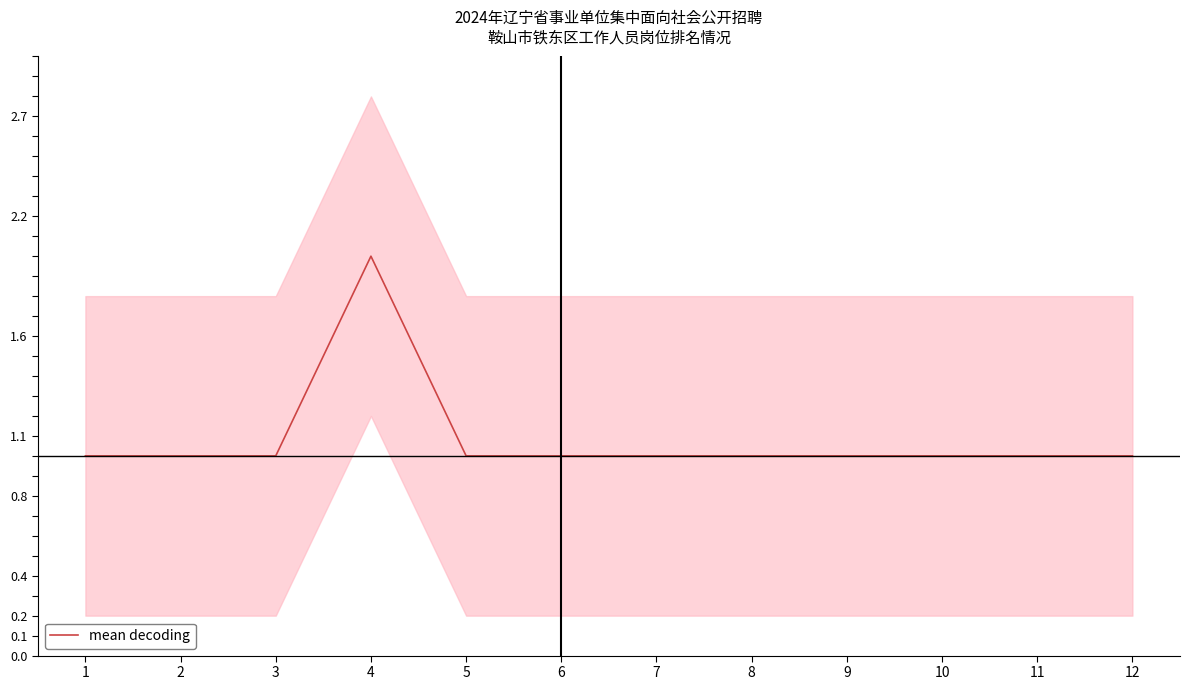

Reading right to left, list all the values displayed in this chart.

1	1	1	1	1	1	1	1	2	1	1	1